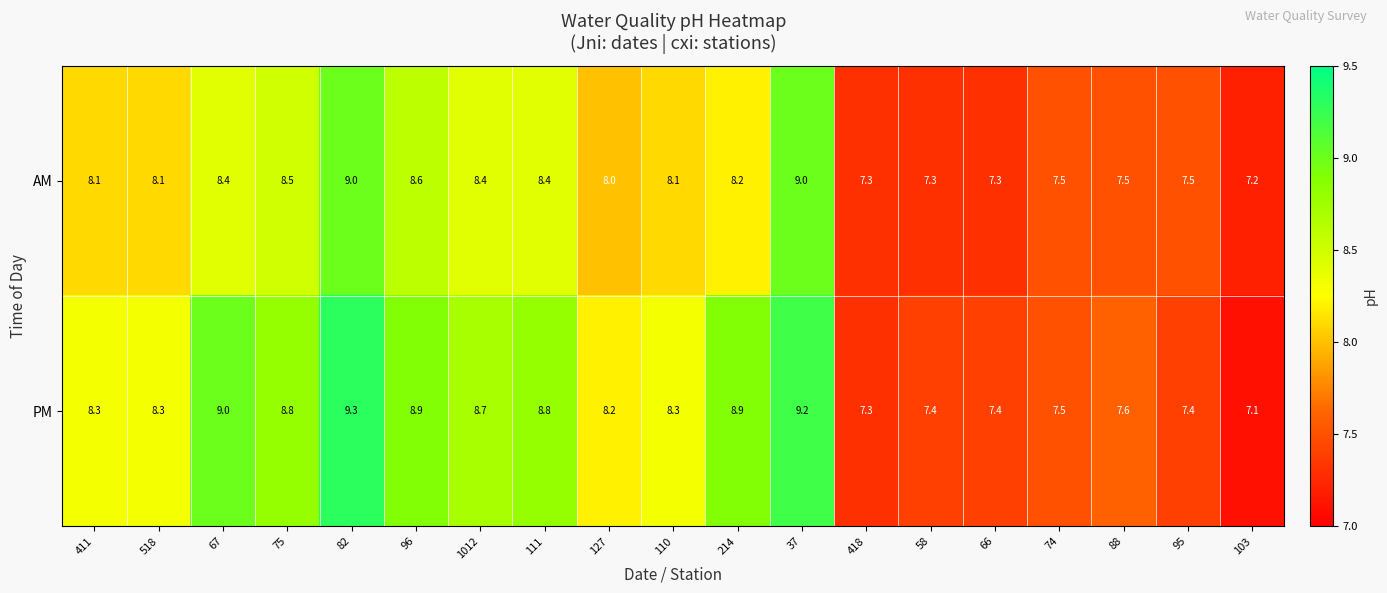

The PM series shows 7.6 at 88. True or false?

True